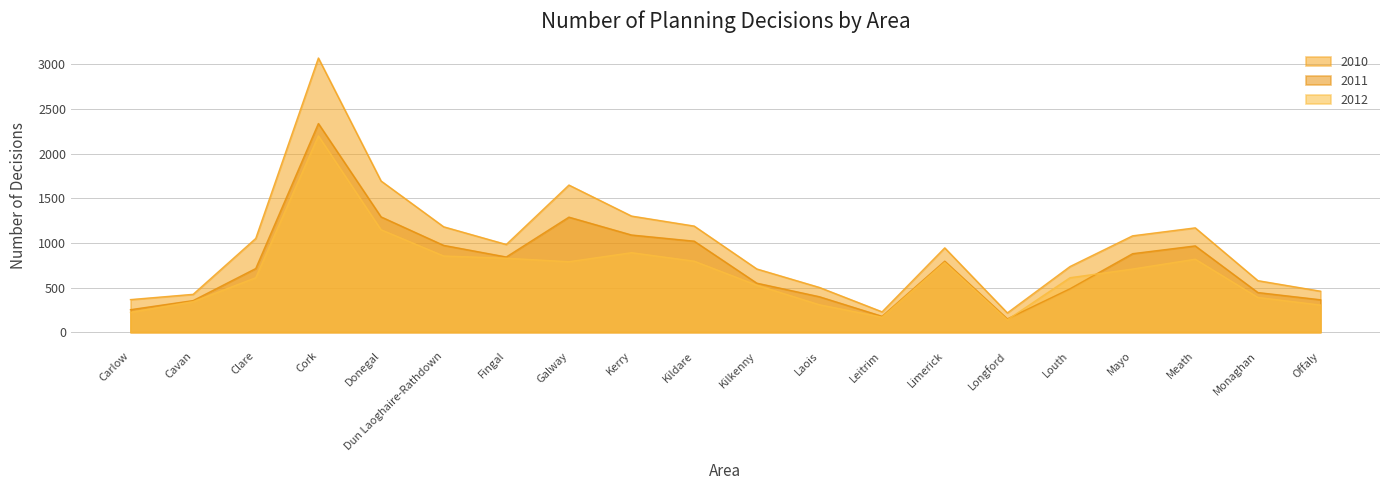

At which label does 2011 first exceed 795?

Cork